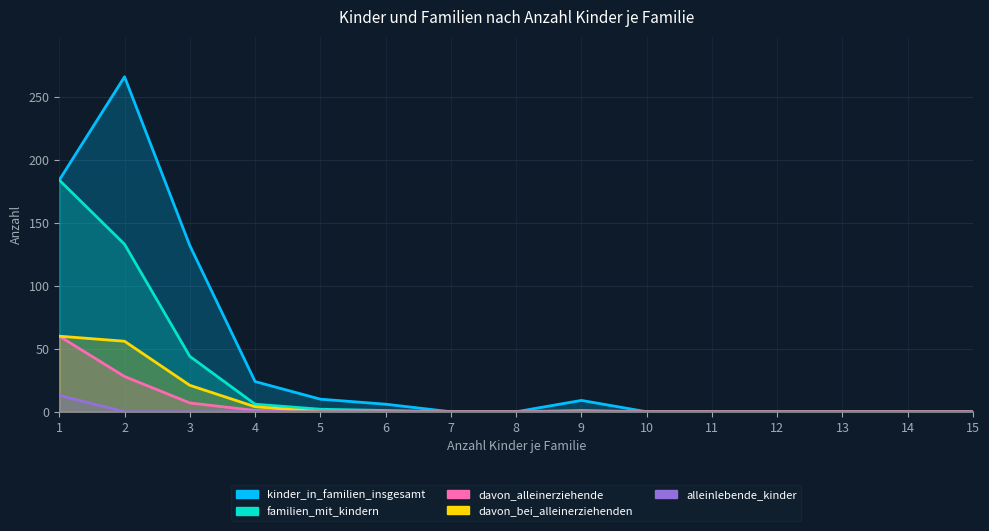

Reading left to right, what are all the values shown in this chart?

kinder_in_familien_insgesamt: 184	266	132	24	10	6	0	0	9	0	0	0	0	0	0
familien_mit_kindern: 184	133	44	6	2	1	0	0	1	0	0	0	0	0	0
davon_alleinerziehende: 60	28	7	1	0	0	0	0	0	0	0	0	0	0	0
davon_bei_alleinerziehenden: 60	56	21	4	0	0	0	0	0	0	0	0	0	0	0
alleinlebende_kinder: 13	0	0	0	0	0	0	0	0	0	0	0	0	0	0